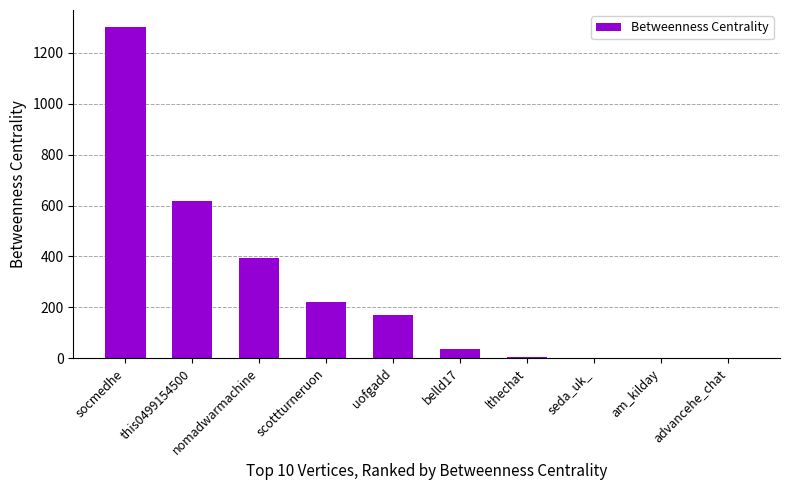

At which label is the value closest to 651?

this0499154500